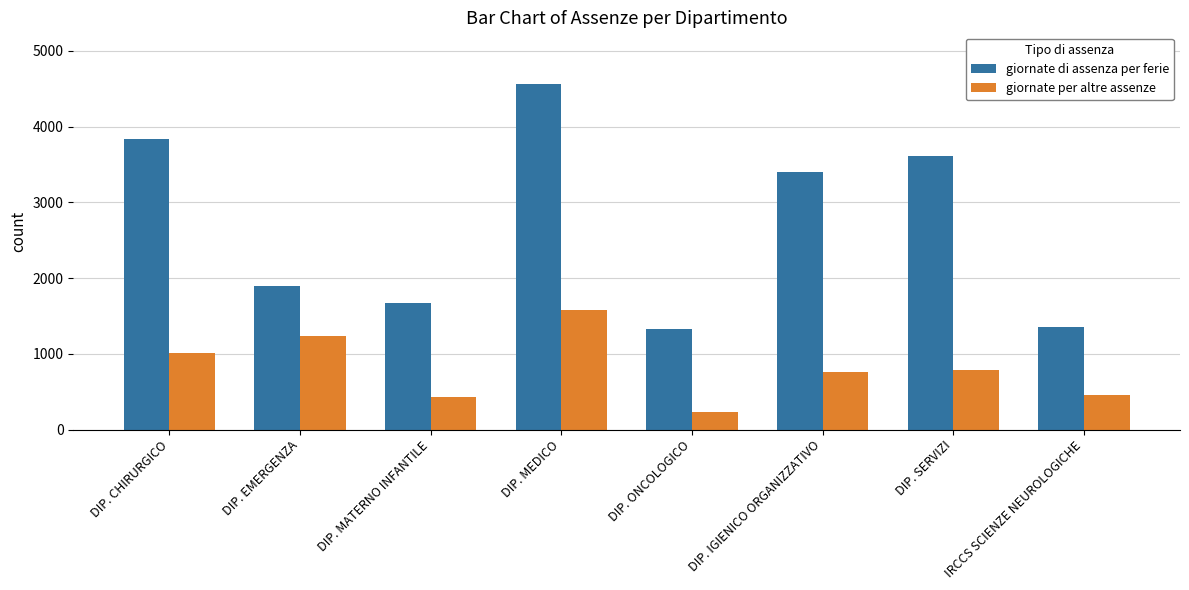

What are all the series names shown in the legend?

giornate di assenza per ferie, giornate per altre assenze